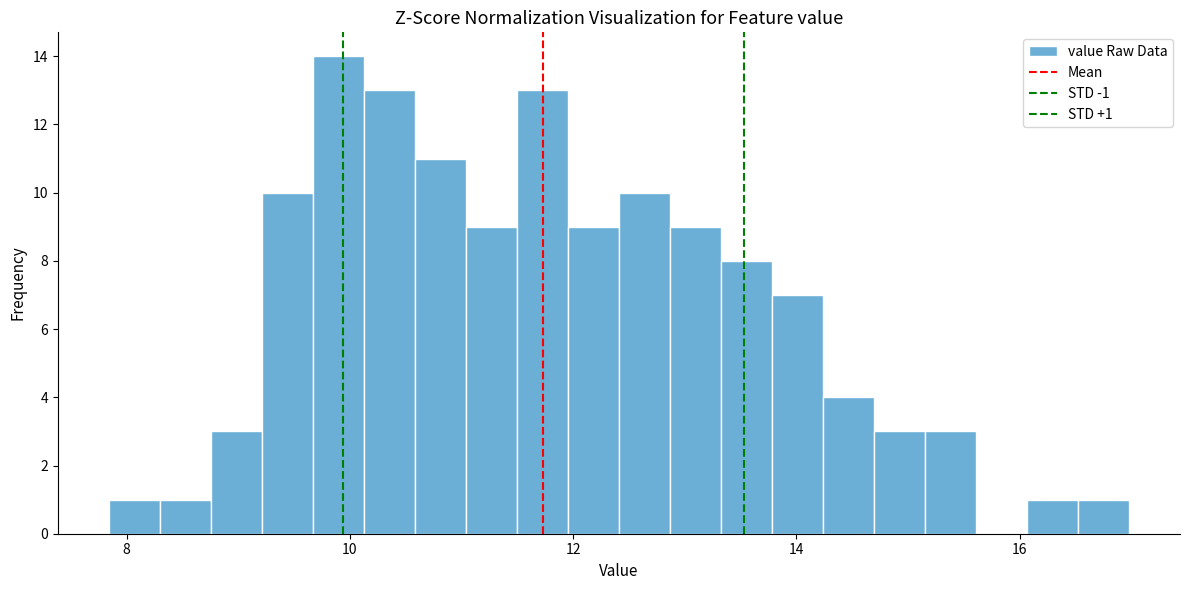

Read against the x-axis, roughly where is the centre of the tallest bar?

9.8